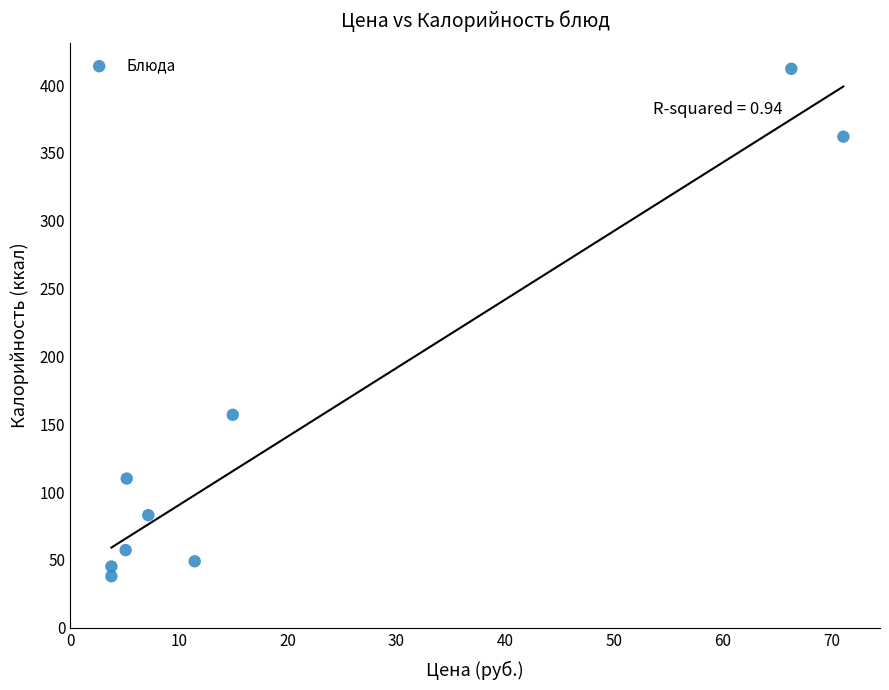

What Y value in the scatter plot is closest to 225?

157.0